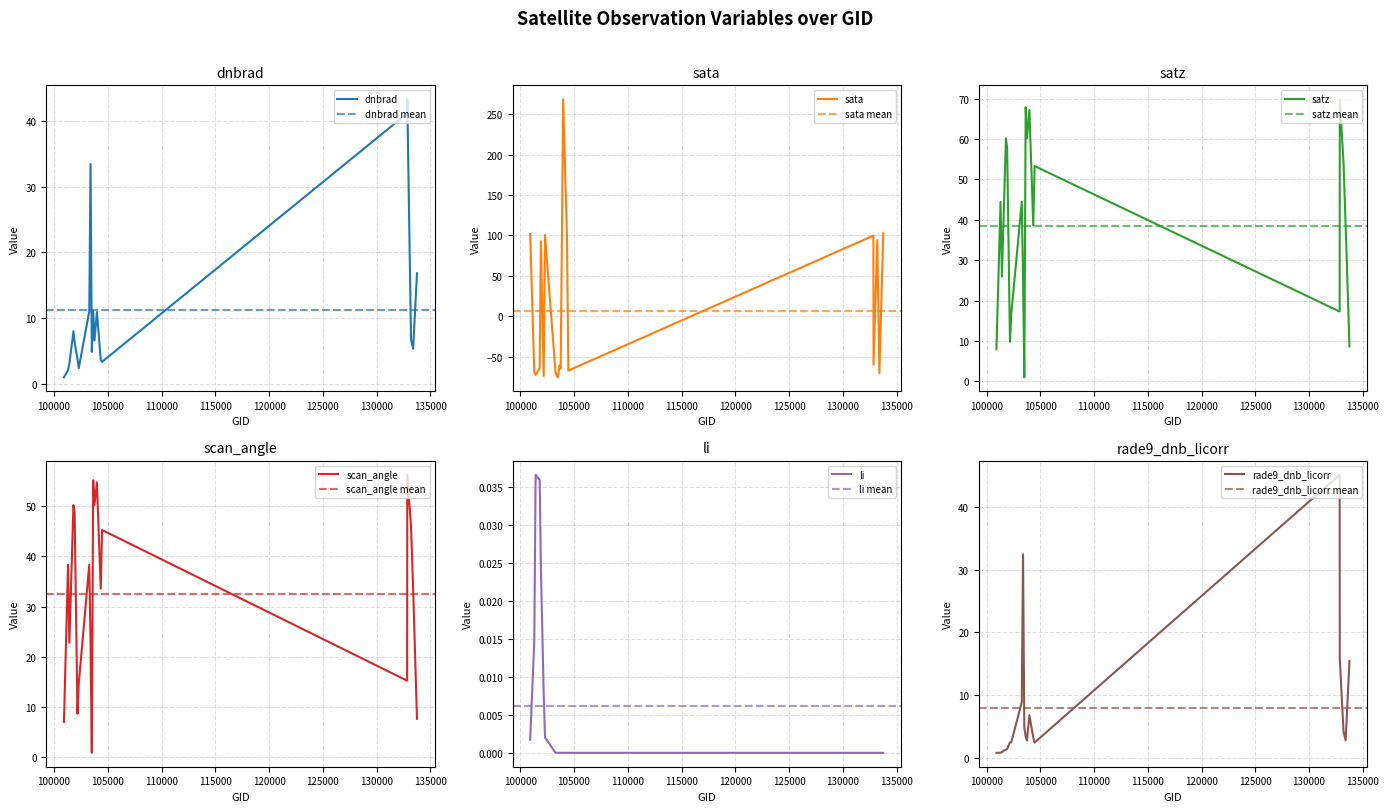

How many values in li are above zero?

10